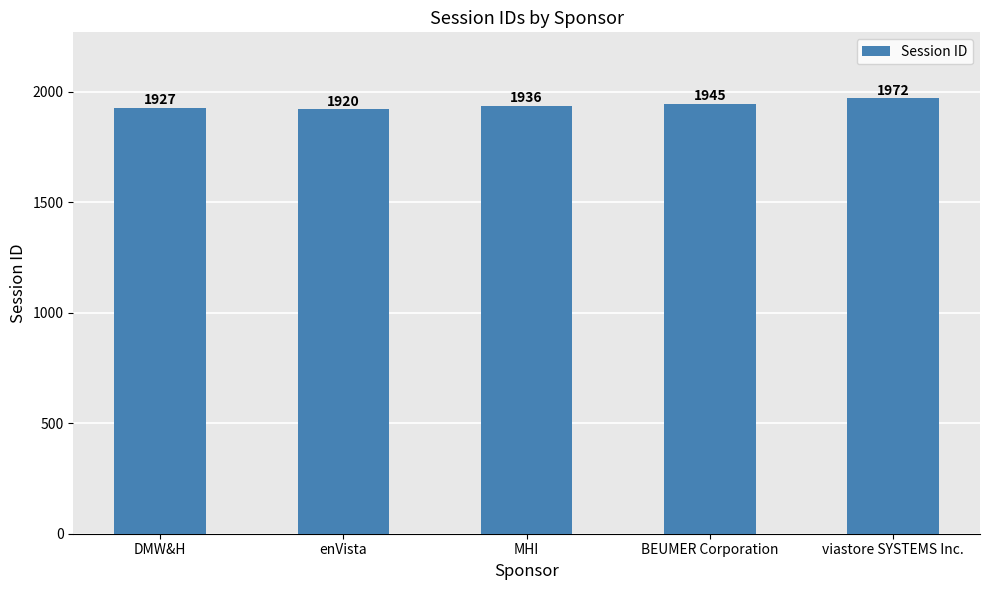

Rank the categories by value from lowest to highest.

enVista, DMW&H, MHI, BEUMER Corporation, viastore SYSTEMS Inc.